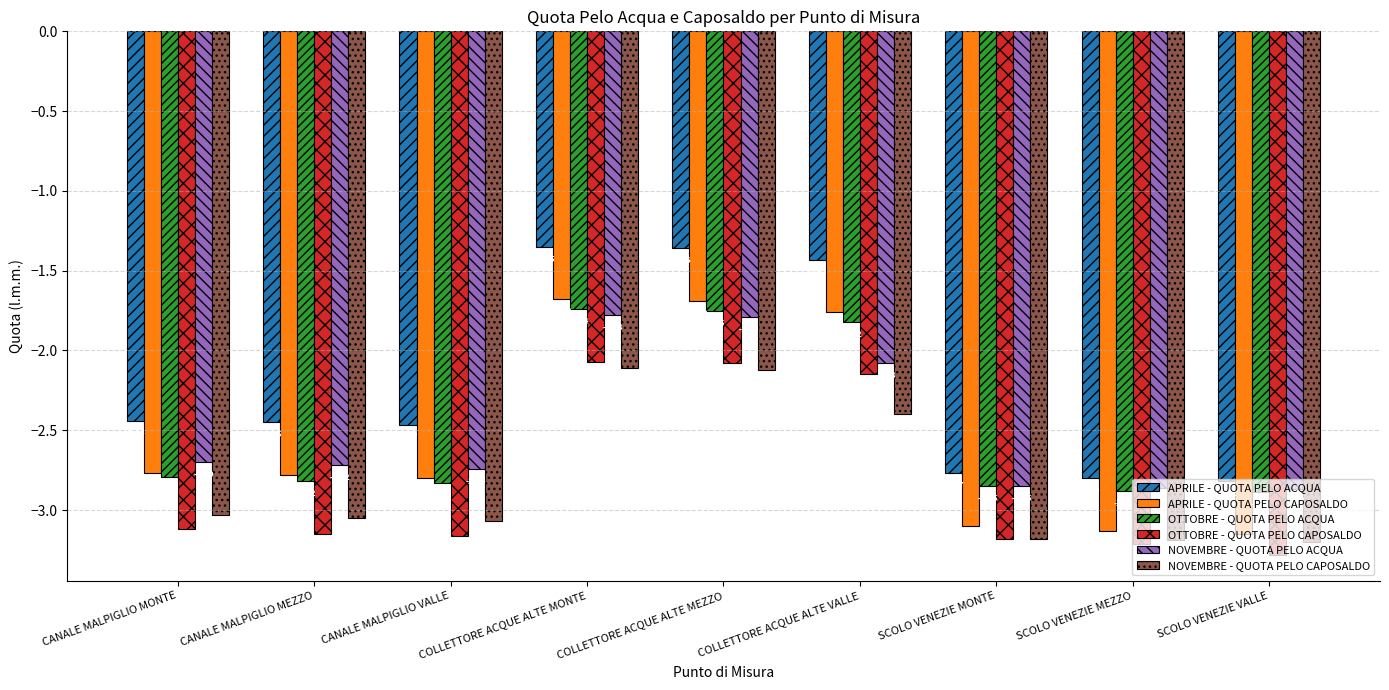

How many data points in OTTOBRE - QUOTA PELO CAPOSALDO are above -3?

3